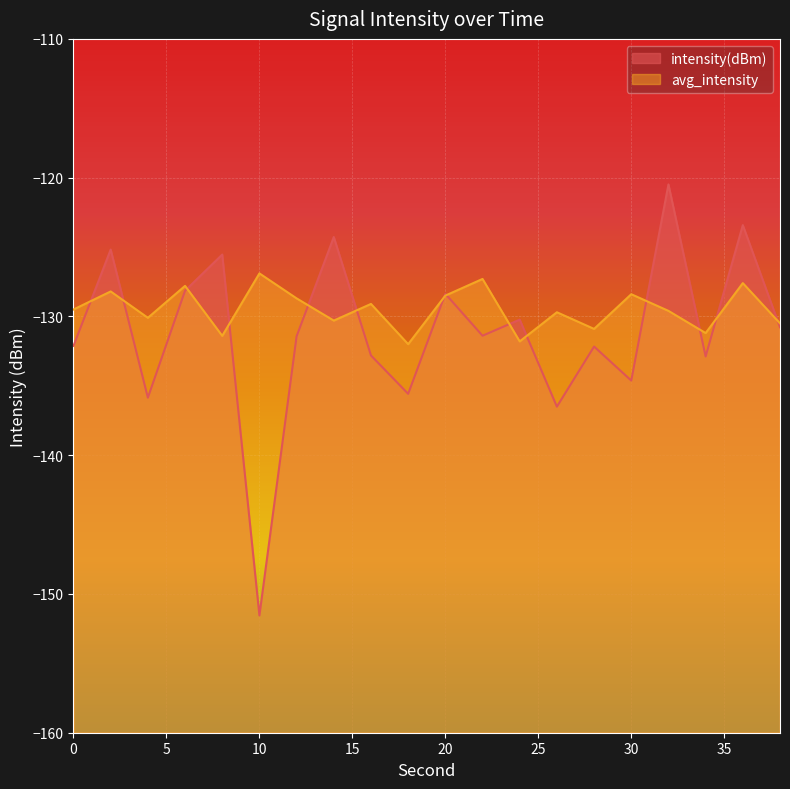

What is the value of the avg_intensity point at the 14th from the left?

-129.7